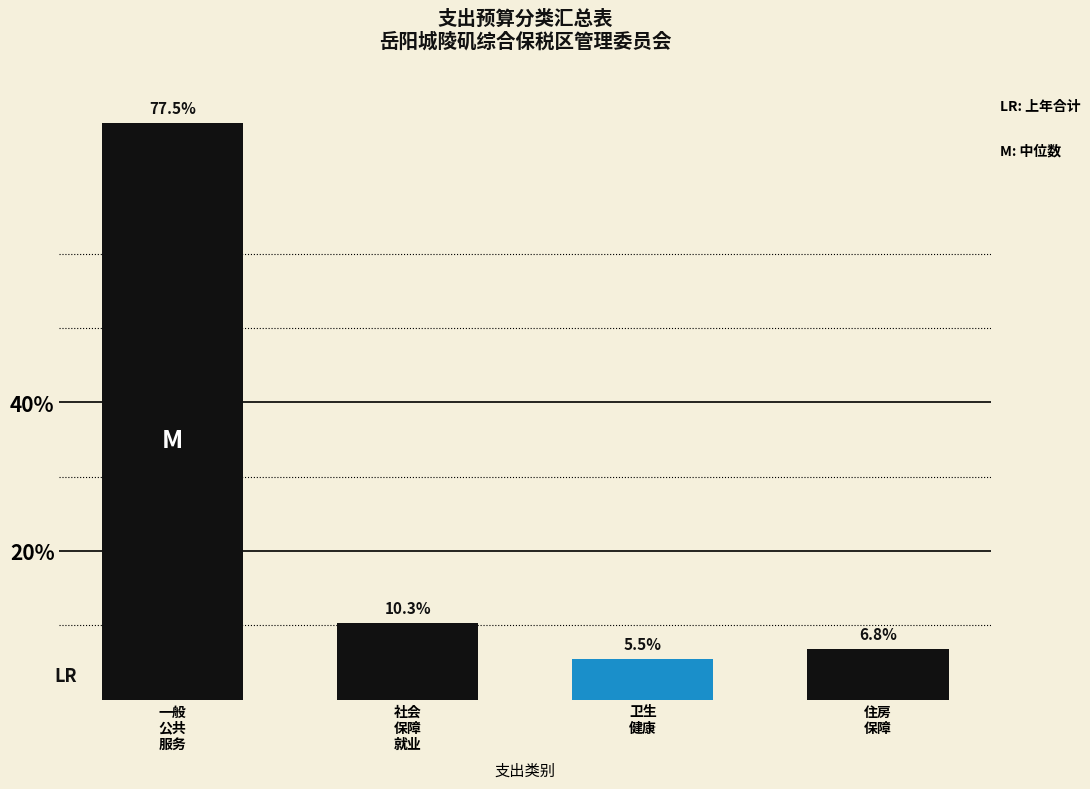

What is the value of the 4th bar from the left?

6.8